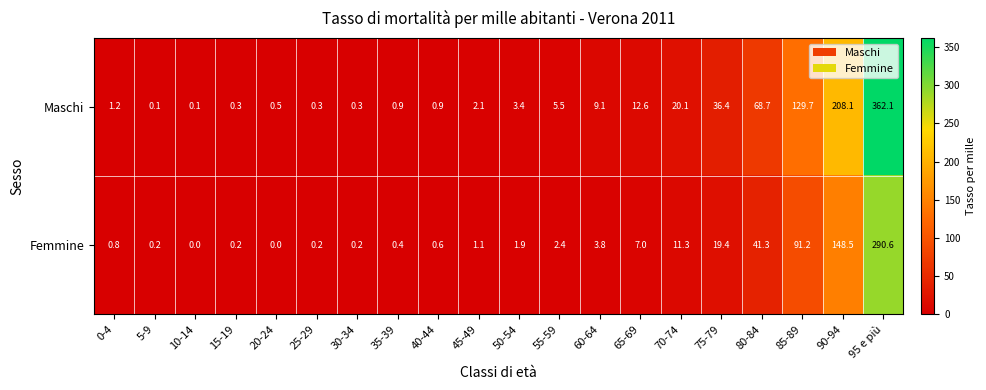

Which series has the largest range (max minus min)?

Maschi